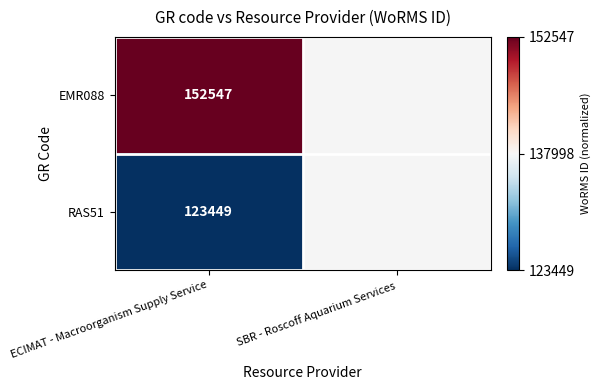

Rank the series at ECIMAT - Macroorganism Supply Service from lowest to highest value.

RAS51, EMR088